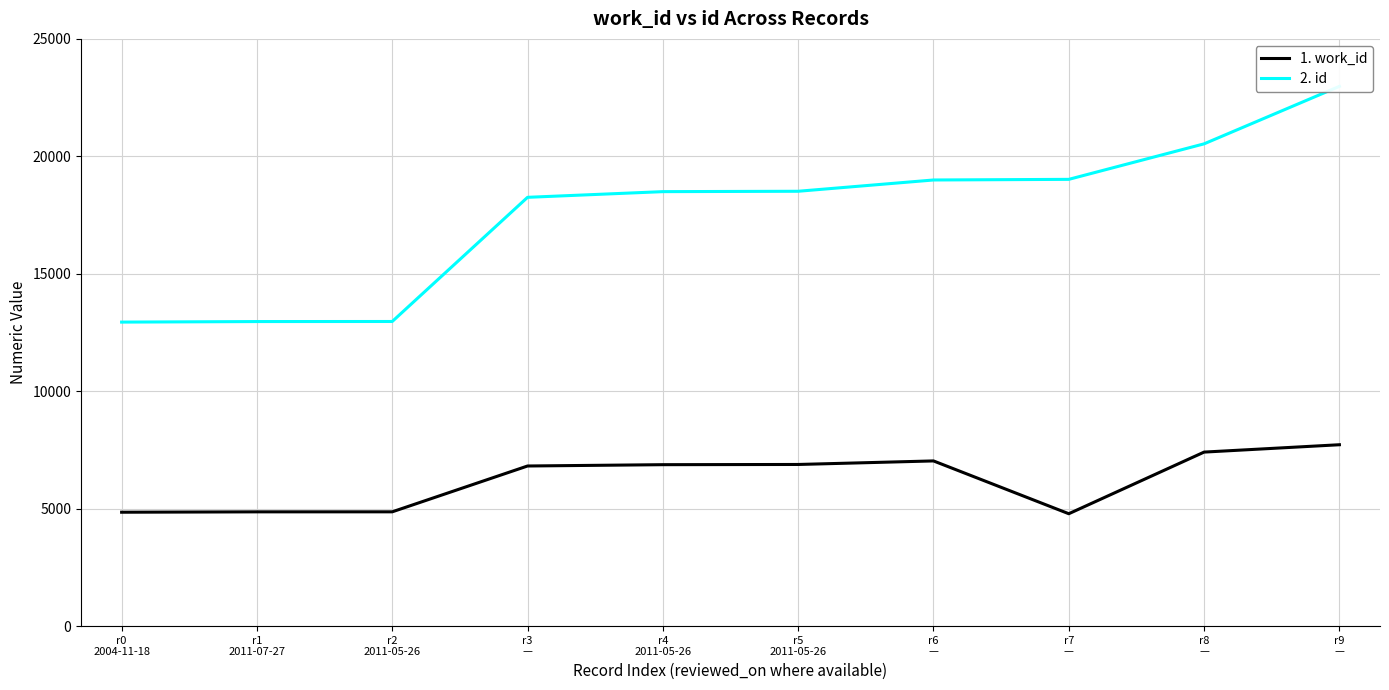

Reading left to right, what are all the values shown in this chart?

1. work_id: r0
2004-11-18=4849	r1
2011-07-27=4865	r2
2011-05-26=4866	r3
—=6817	r4
2011-05-26=6873	r5
2011-05-26=6882	r6
—=7033	r7
—=4785	r8
—=7409	r9
—=7722
2. id: r0
2004-11-18=12943	r1
2011-07-27=12966	r2
2011-05-26=12969	r3
—=18255	r4
2011-05-26=18497	r5
2011-05-26=18513	r6
—=18993	r7
—=19020	r8
—=20532	r9
—=22979